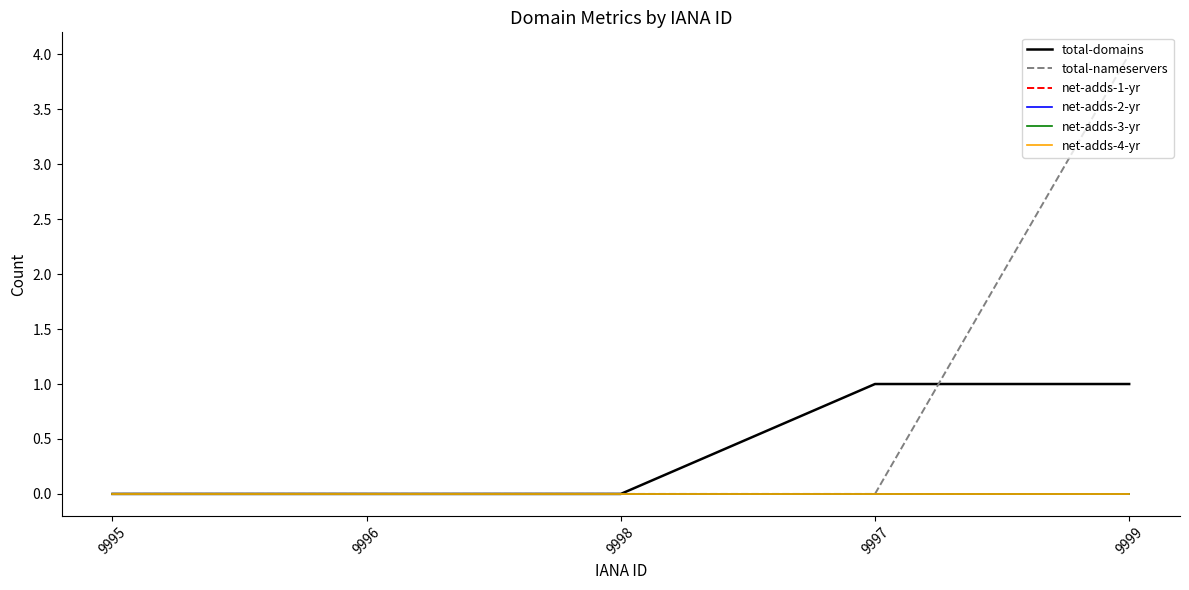

Does the chart have visible grid lines?

No